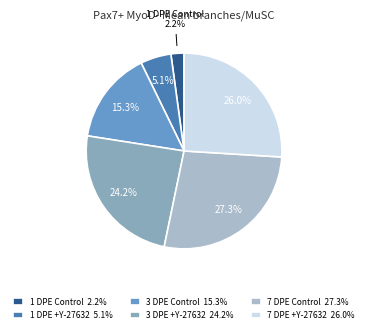

To the nearest percent, what portion does 7 DPE +Y-27632 represent?

26%